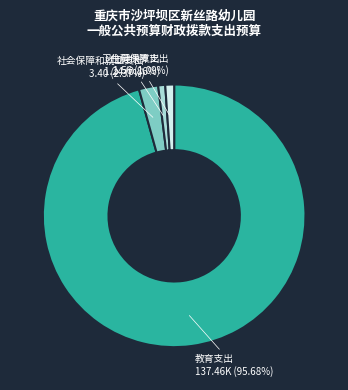

Is there a majority slice in this chart?

Yes